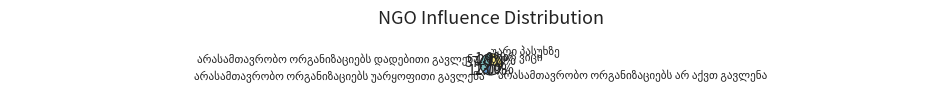

Which slice is the smallest?

უარი პასუხზე